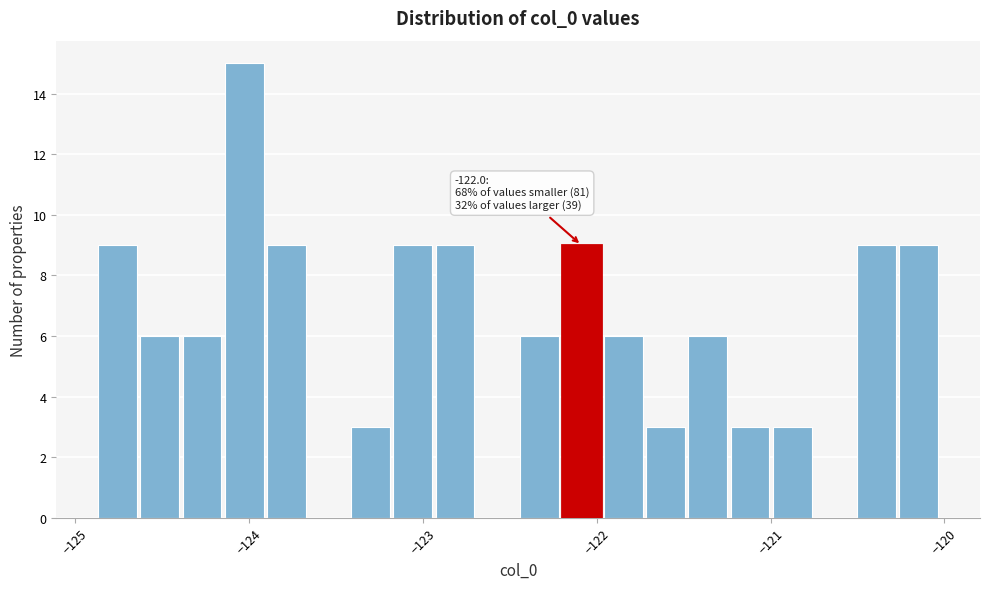

Around what value on the x-axis is the tallest bar? Give the approximate position of its centre, as read against the axis.

-124.0